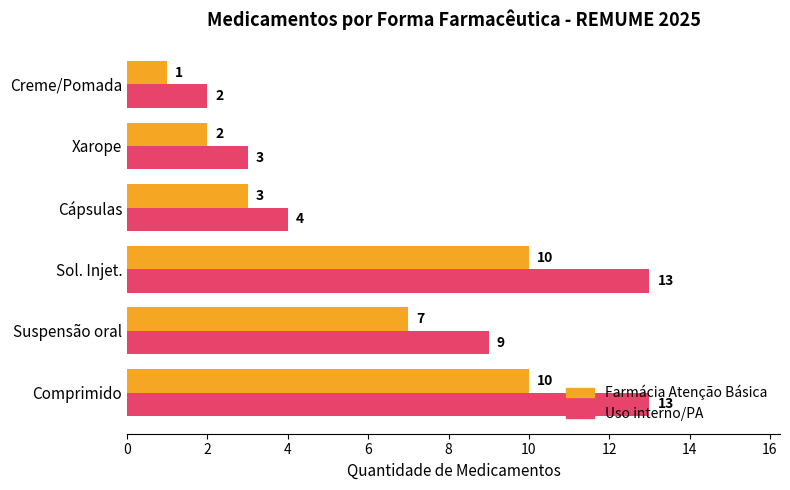

Which series changed the most between Suspensão oral and Xarope?

Uso interno/PA